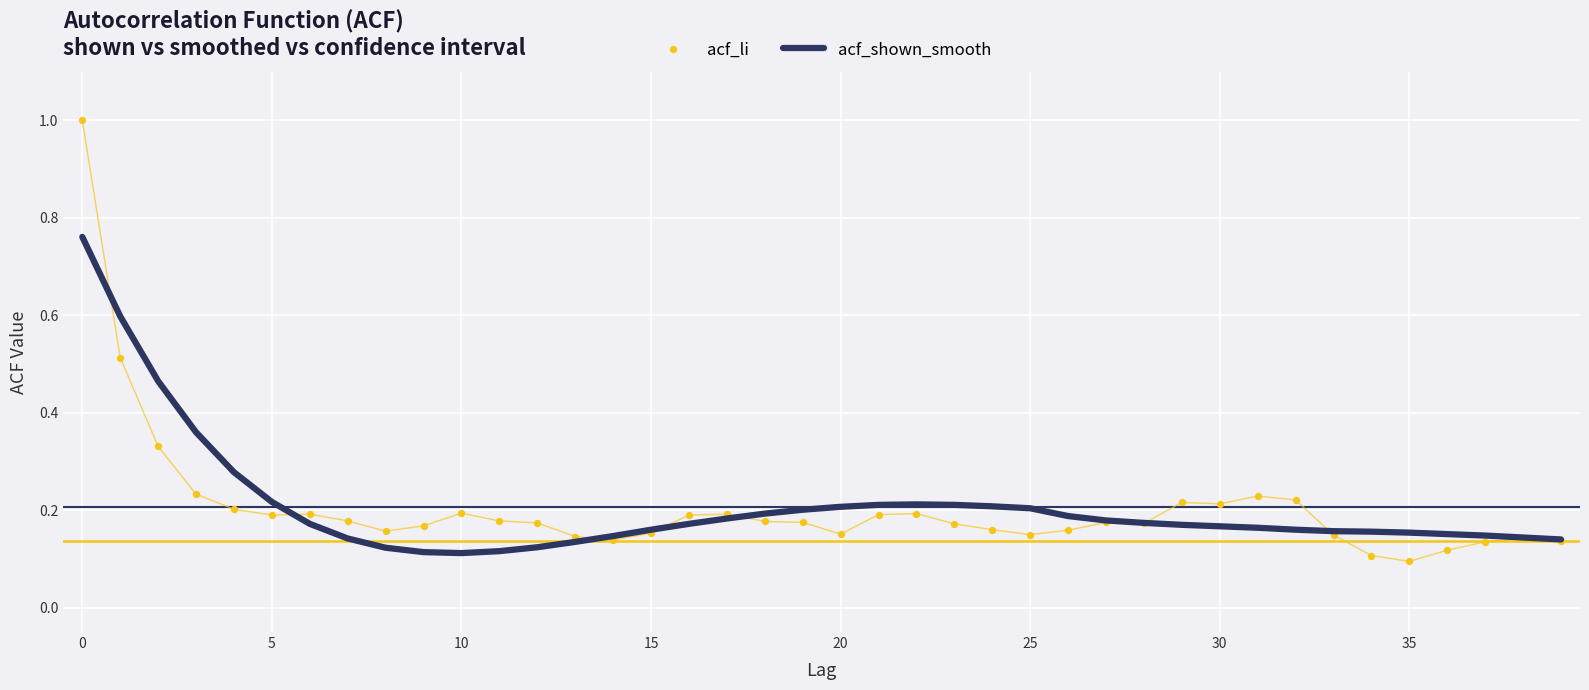

Which series contains the highest Y value?

acf_li